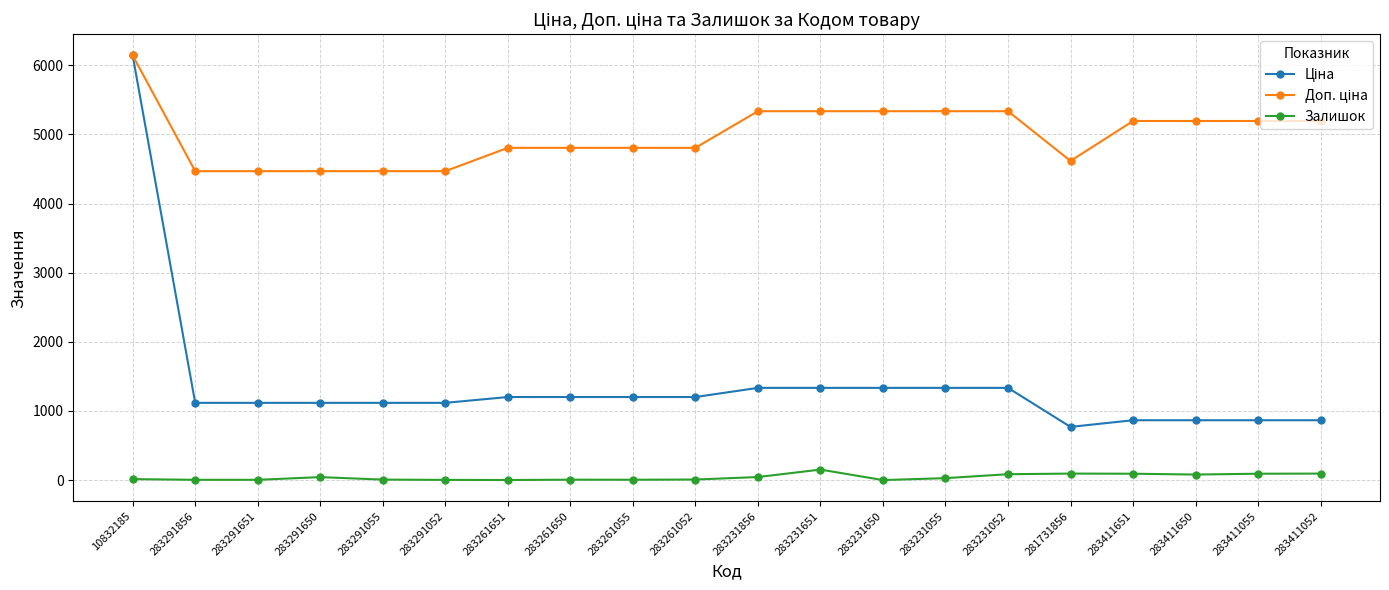

True or false: Залишок has more than 2 points higher than both neighbors.

True